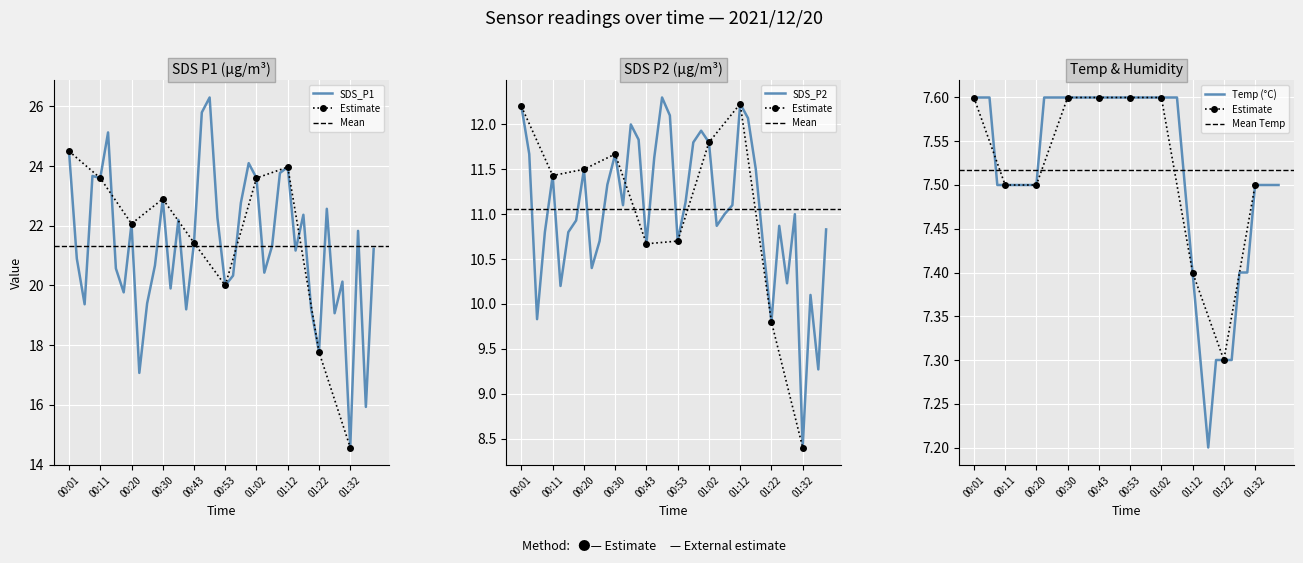

What is the difference between the maximum and minimum values in the Temp series?

0.4